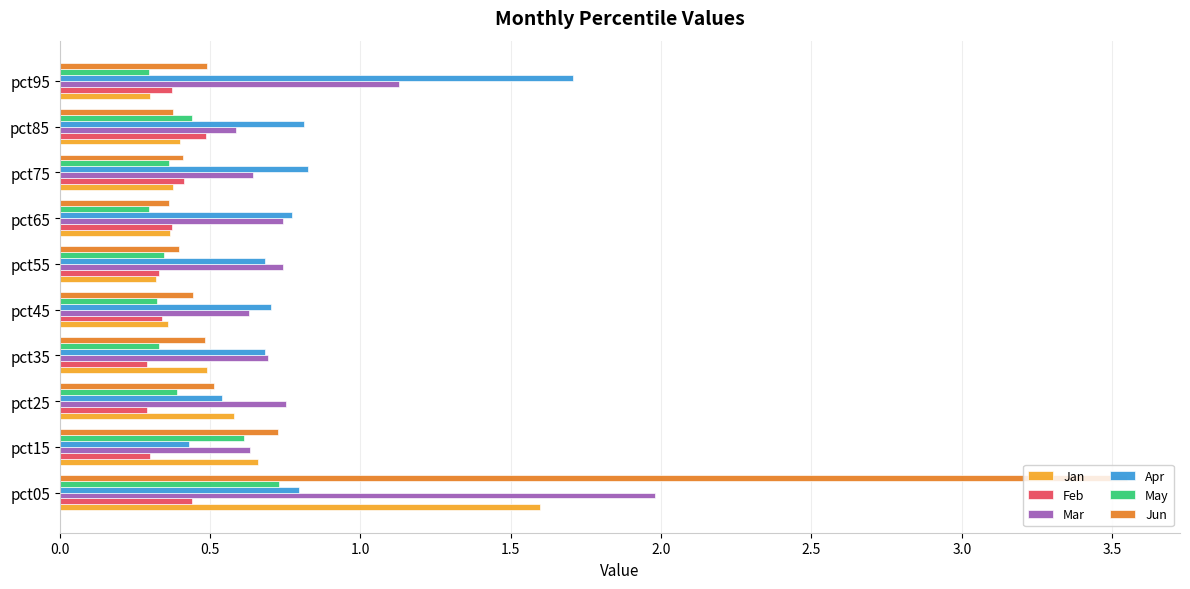

Which series has the largest range (max minus min)?

Jun